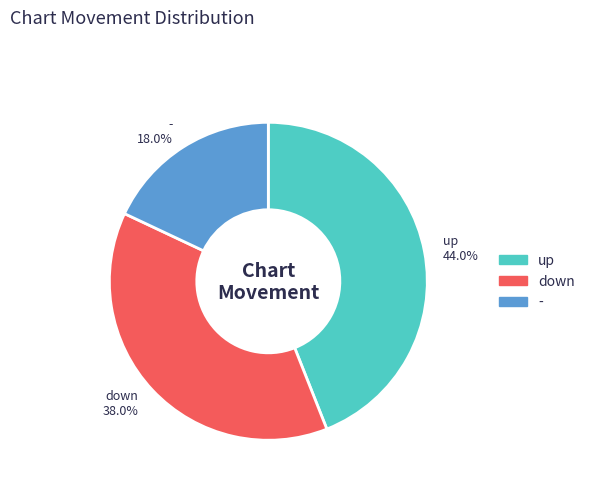

Is it true that down is 38% of the pie?

True